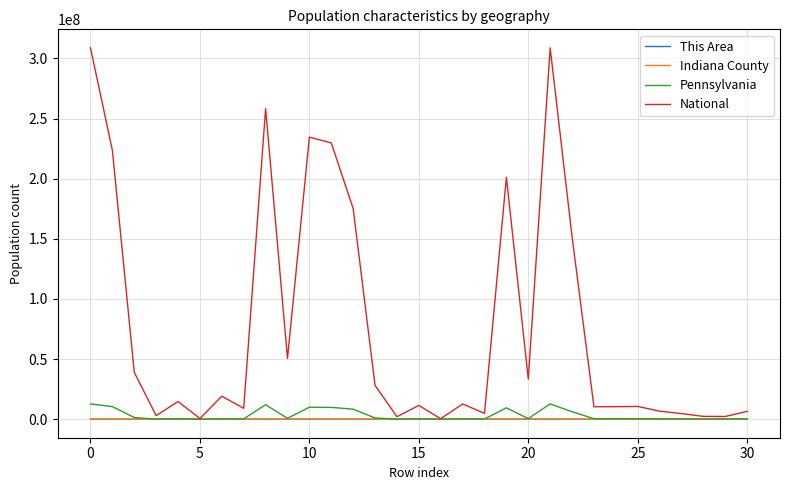

Which series has the largest total across all categories?

National